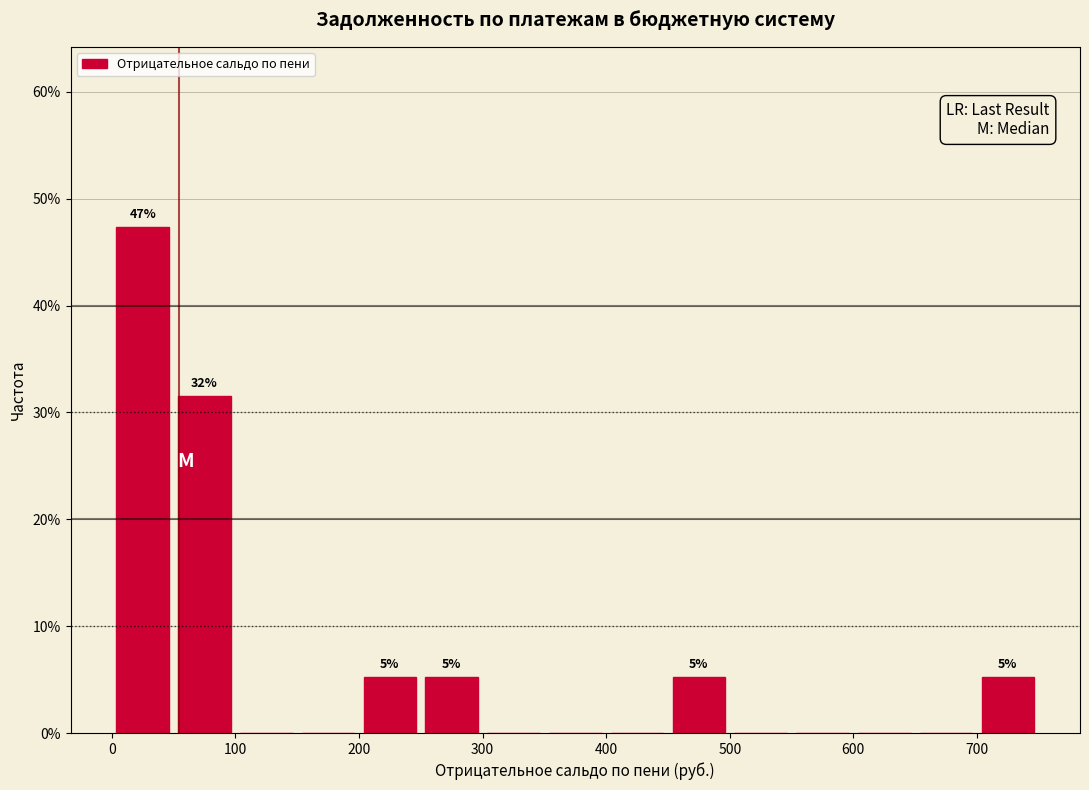

Which range on the x-axis has the tallest bar?

0 to 50